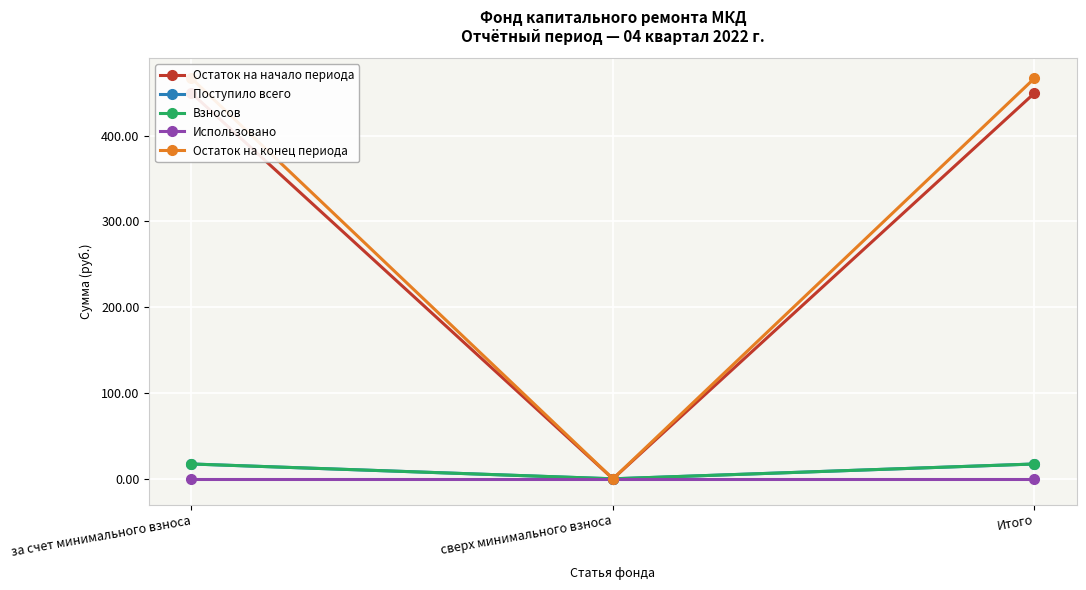

Which series has the widest spread of values?

Остаток на конец периода